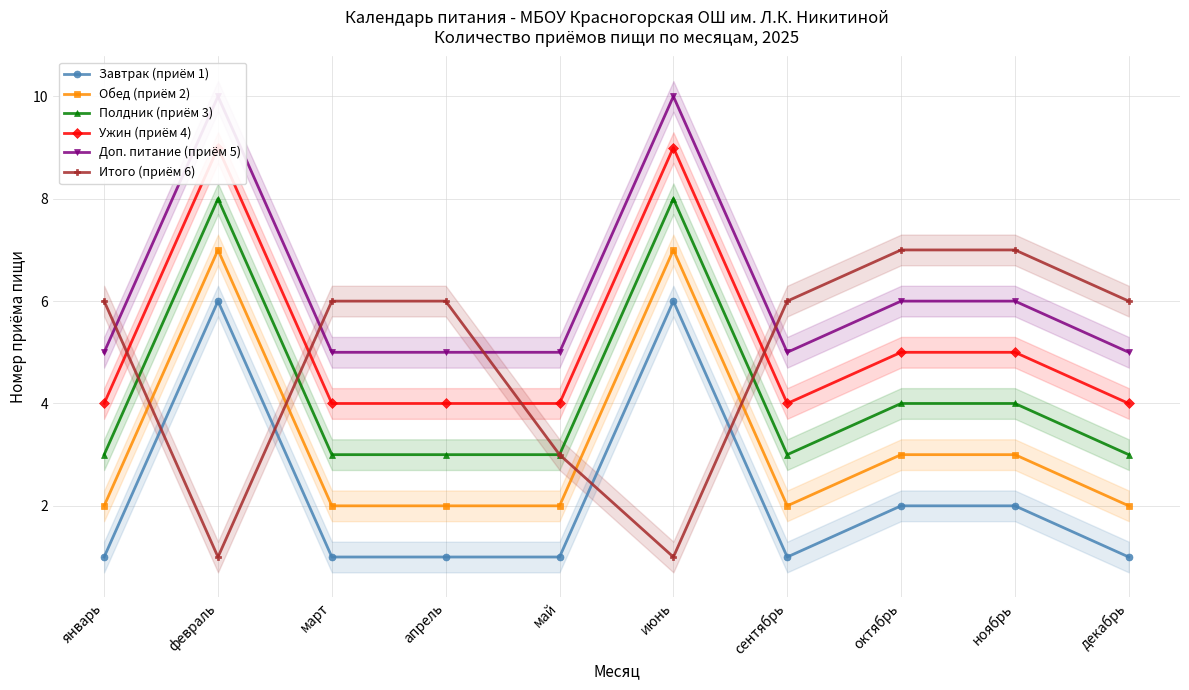

What is the lowest value of the Доп. питание (приём 5) series?

5